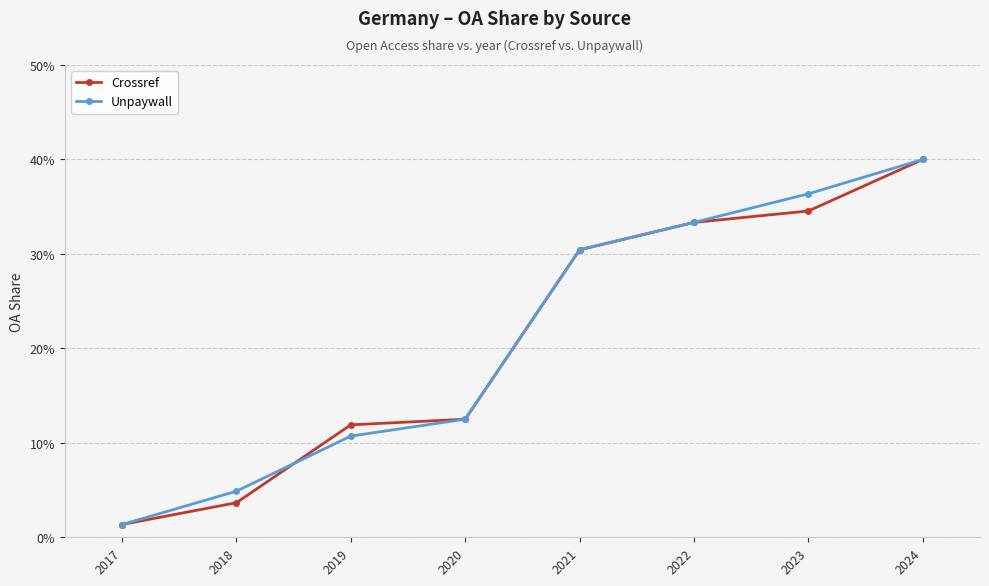

Which series ends up on top after the final intersection of Crossref and Unpaywall?

Crossref